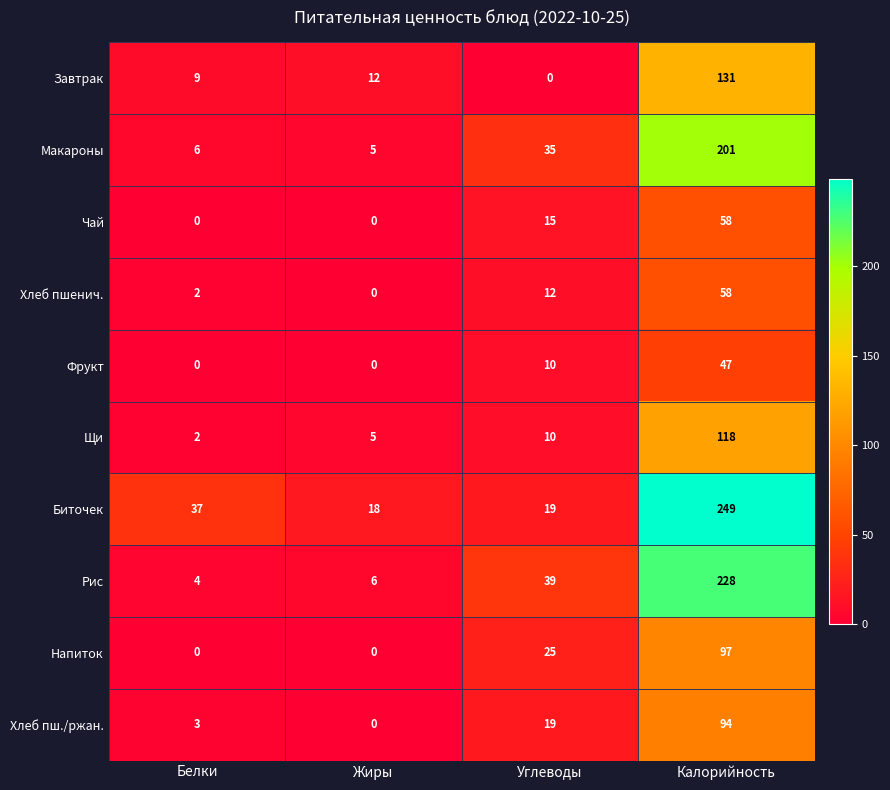

What is the difference between the maximum and second lowest values in the Хлеб пшенич. series?

56